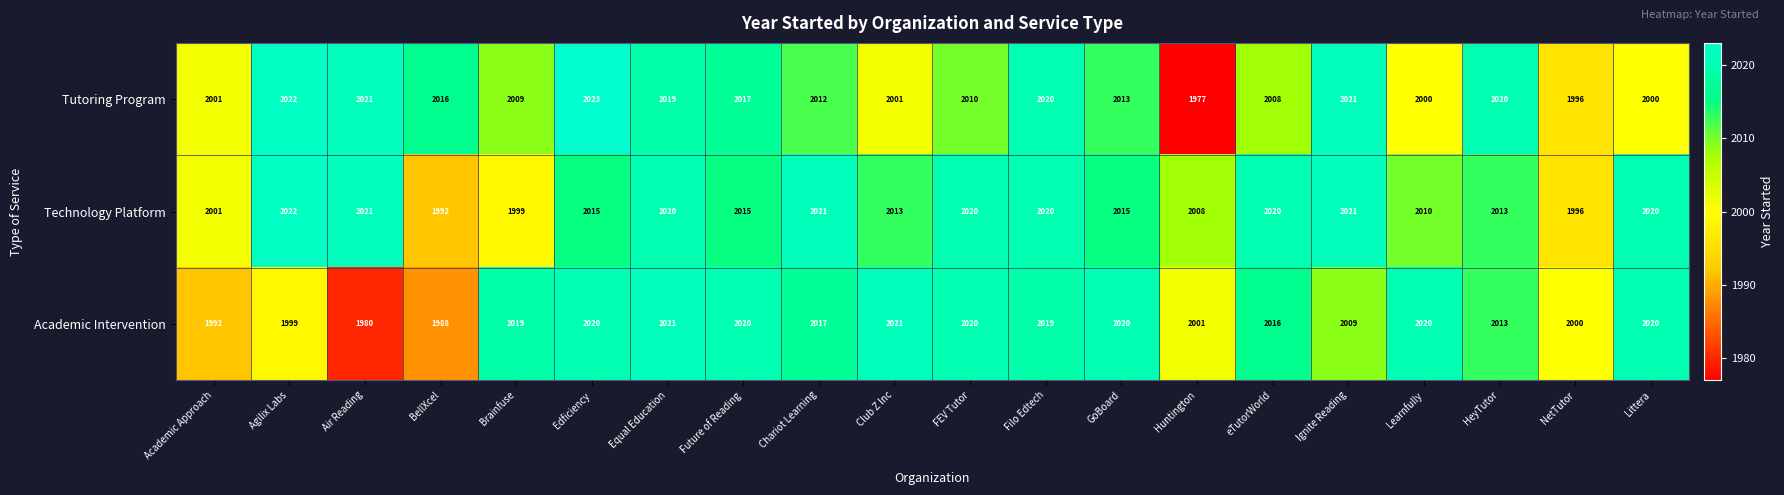

At how many categories does at least one series exceed 2015?

17